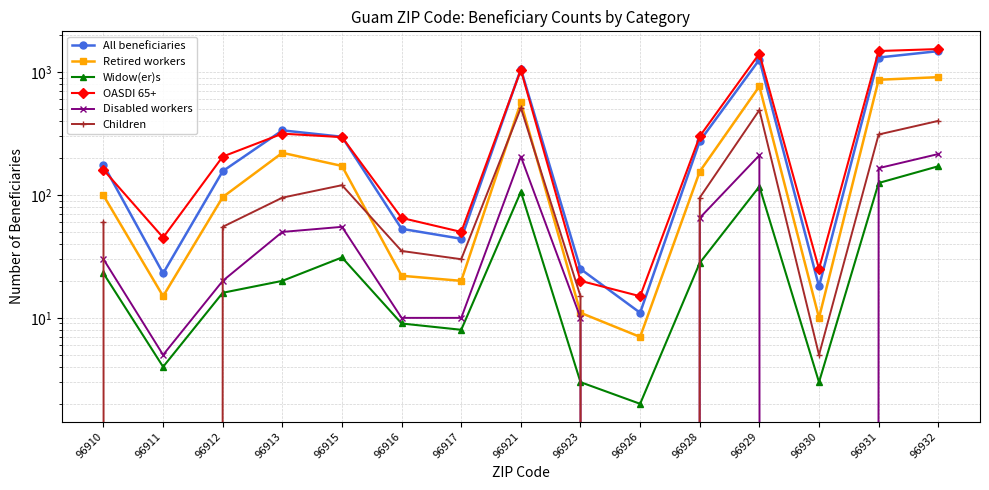

At which category is the sum across all series the highest?

96932